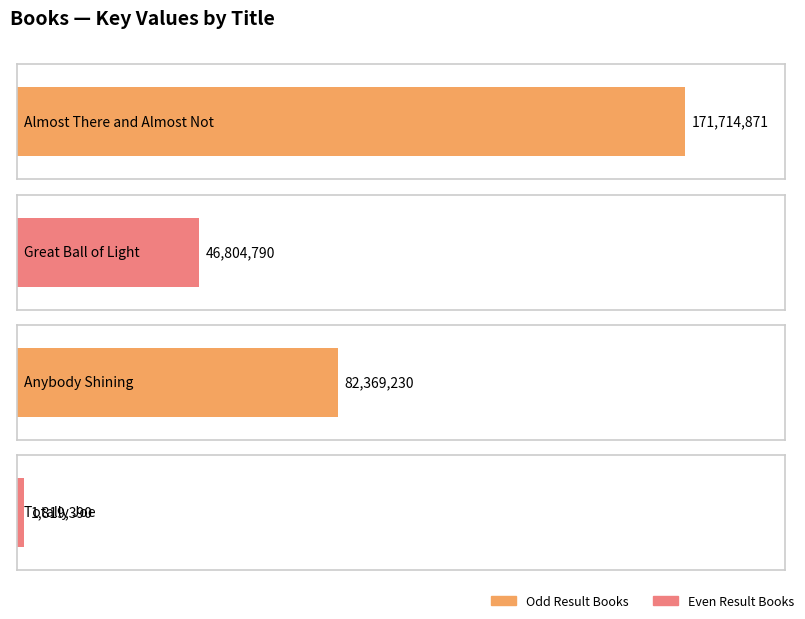

What is the difference between the maximum and minimum values?

169895481